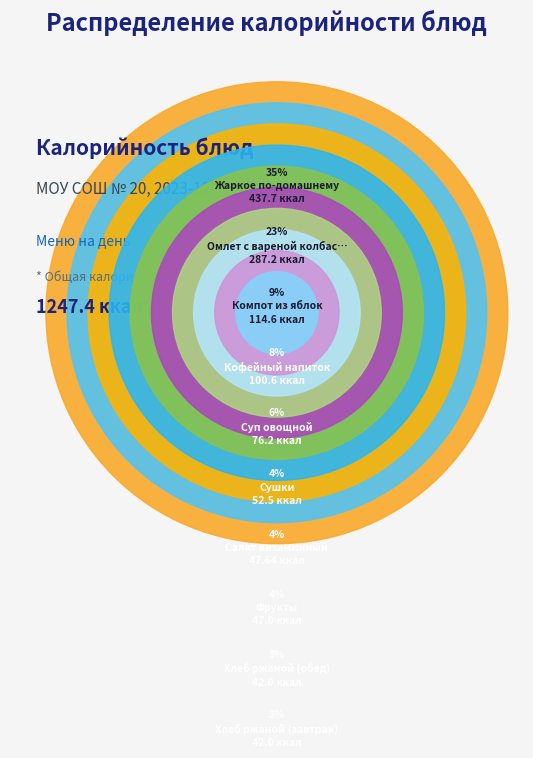

Which slice is the smallest?

Хлеб ржаной (завтрак)